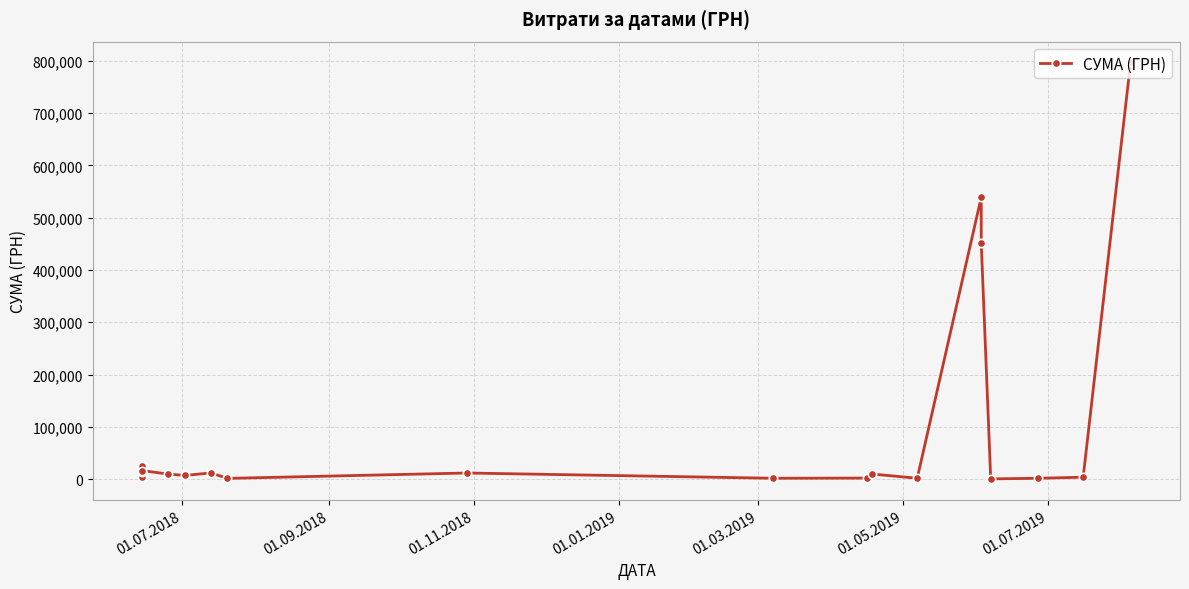

What is the smallest value displayed?

304.8